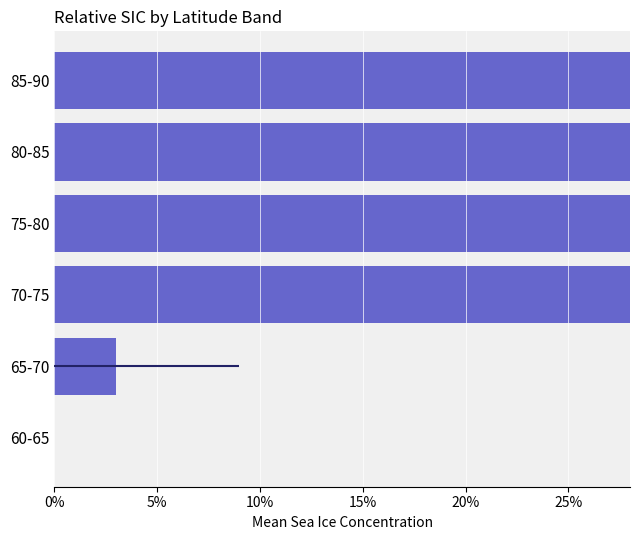

Are the bars horizontal?

Yes